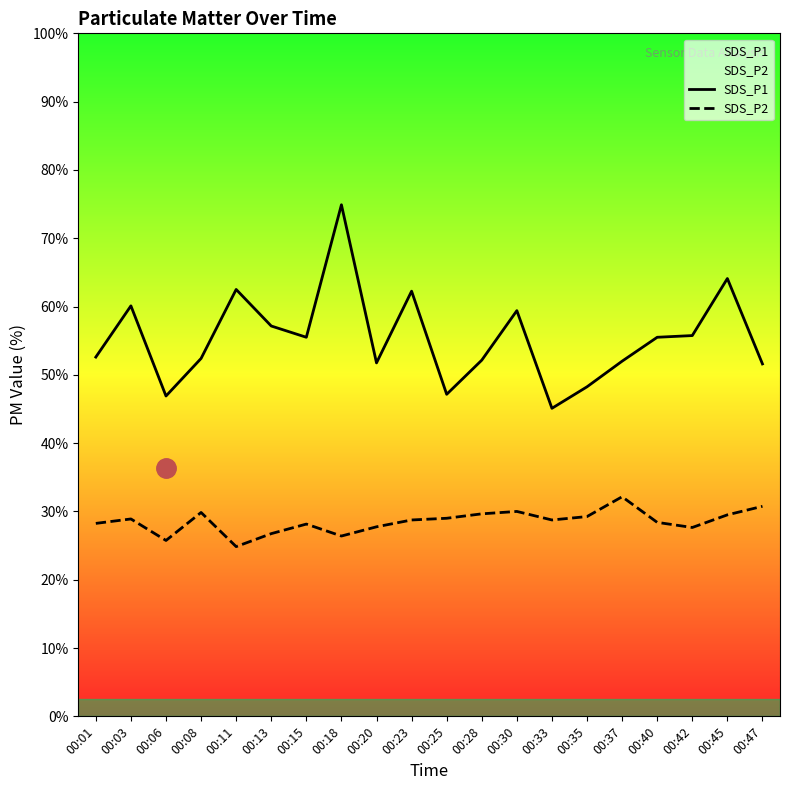

True or false: SDS_P1 and SDS_P2 intersect in this chart.

False